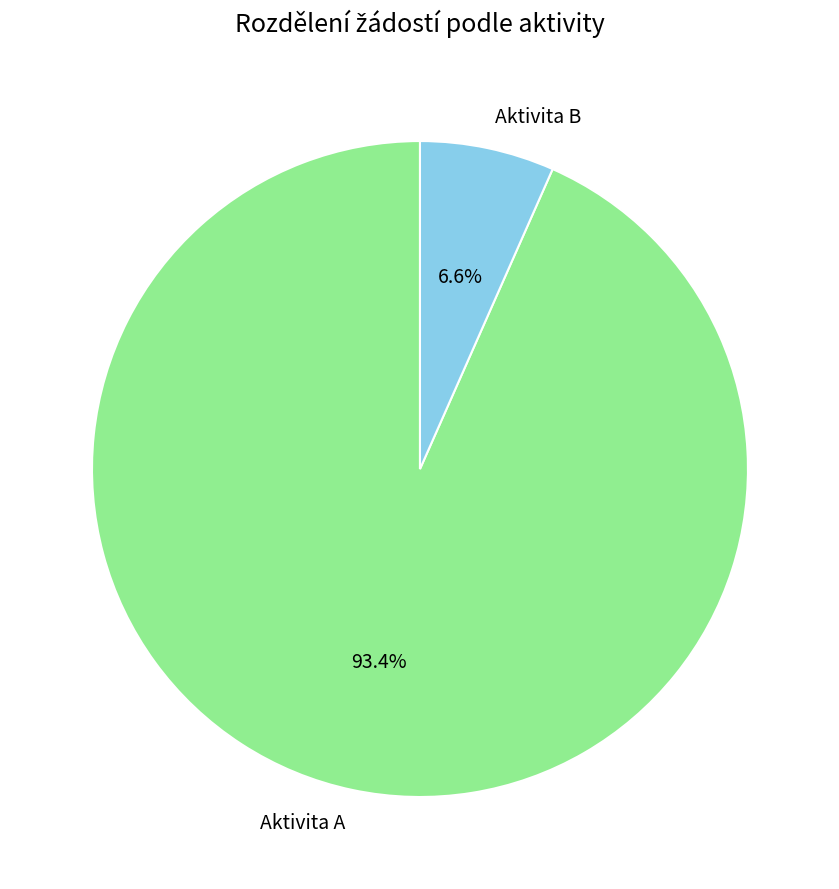

True or false: Aktivita A accounts for 99% of the total.

False